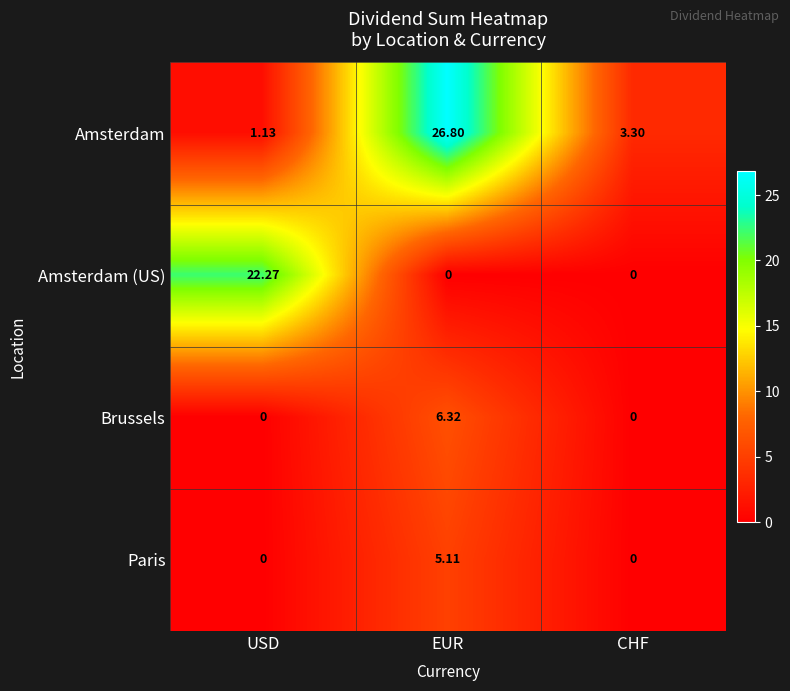

At which label does Amsterdam (US) reach its peak?

USD